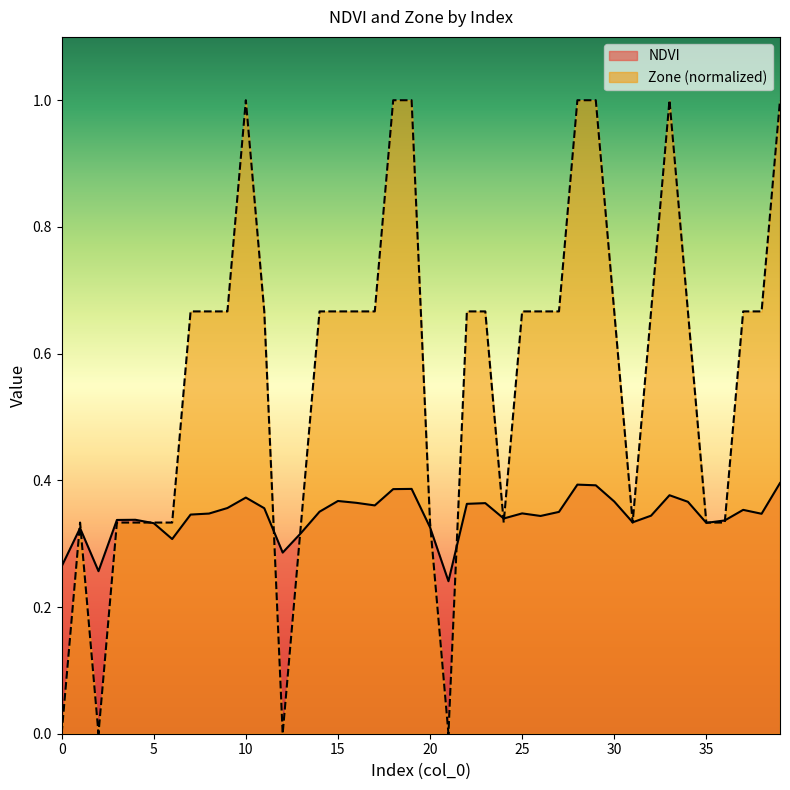

What is the value of the NDVI point at the 30th from the left?

0.4